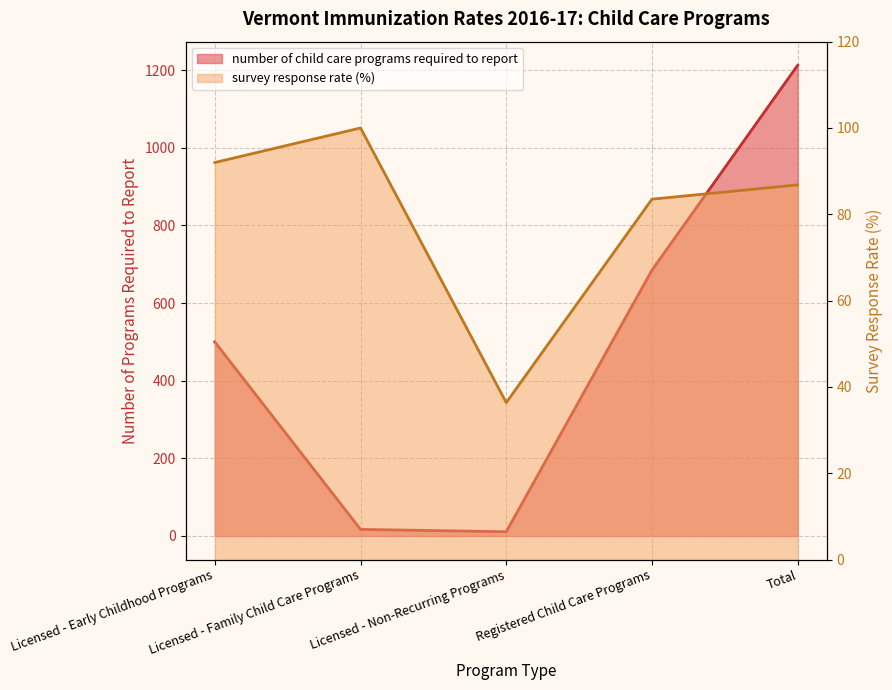

The value of number of child care programs required to report at Licensed - Non-Recurring Programs is 11.0. True or false?

True